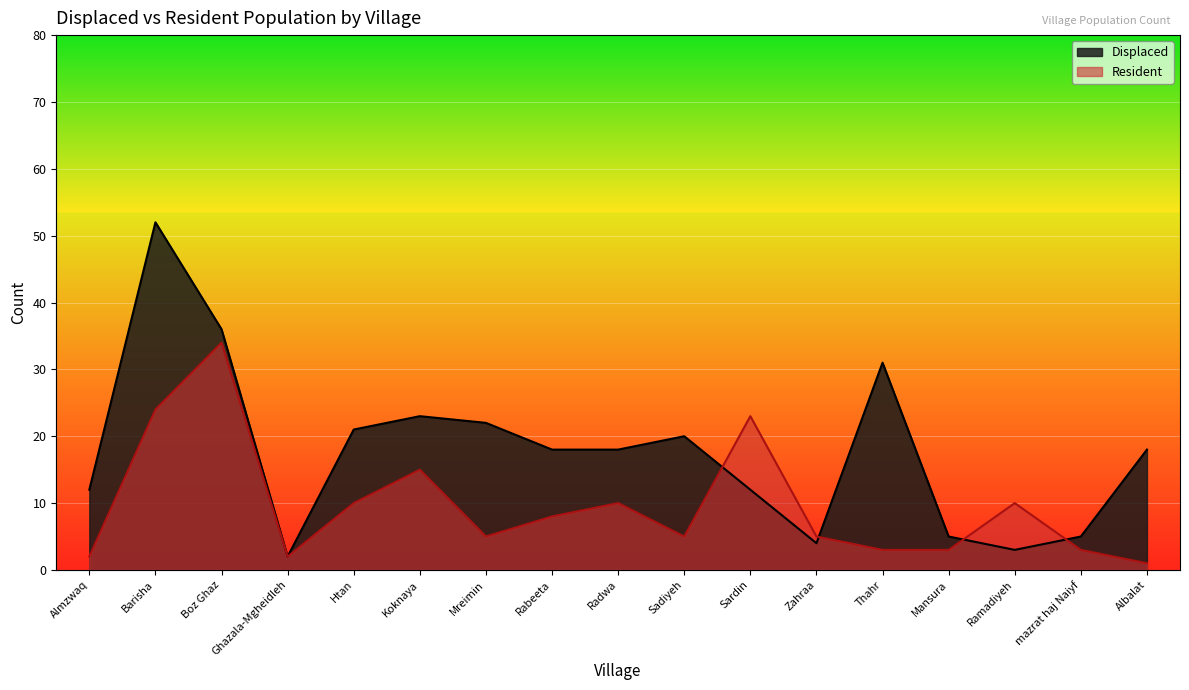

Which category has the lowest value in the Displaced series?

Ghazala-Mgheidleh